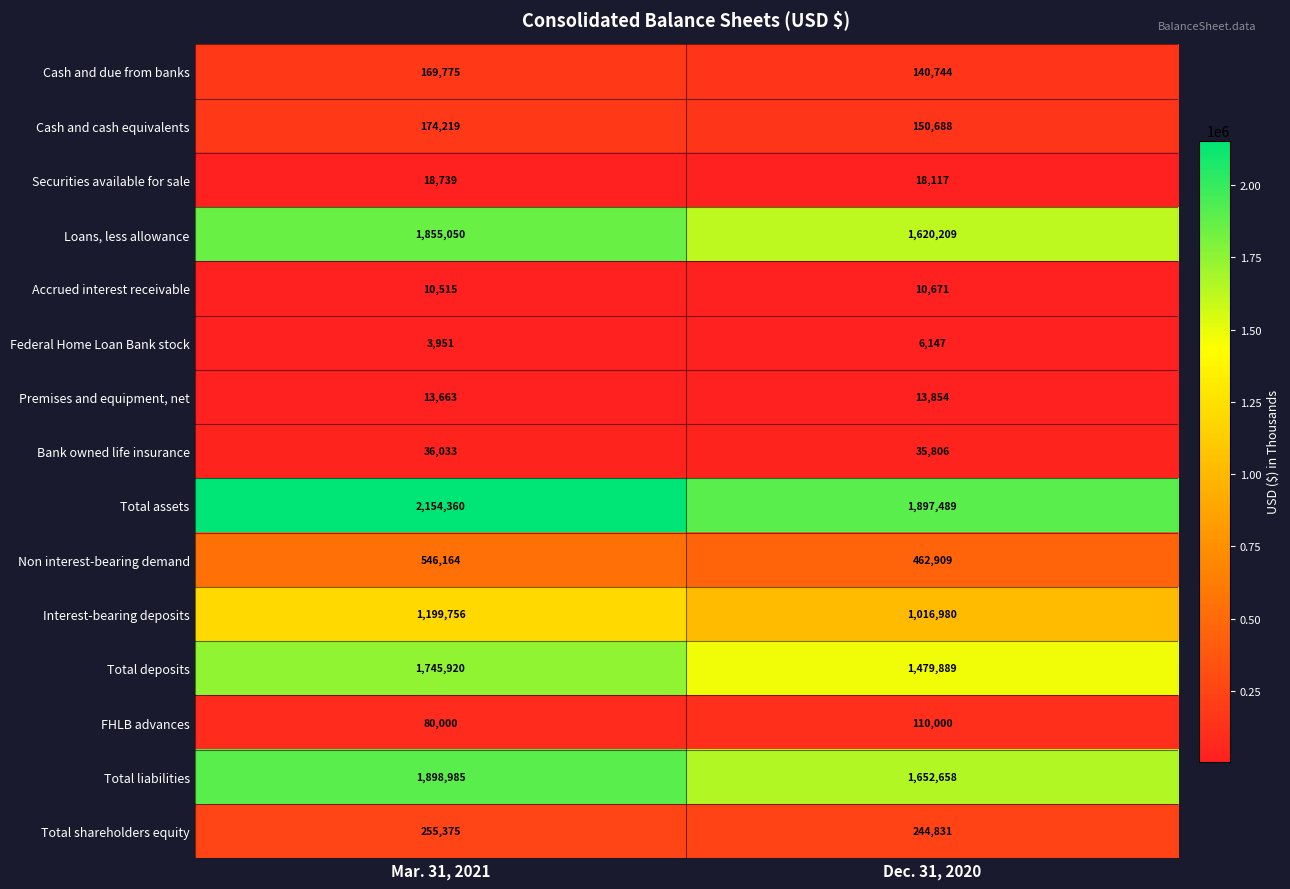

What is the sum of the Federal Home Loan Bank stock values at Mar. 31, 2021 and Dec. 31, 2020?

10098